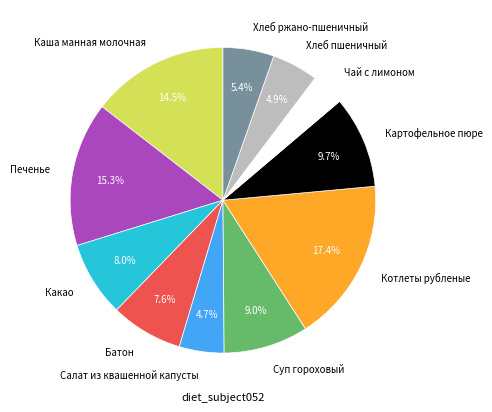

To the nearest percent, what is the combined percentage of Хлеб ржано-пшеничный and Какао?

13%